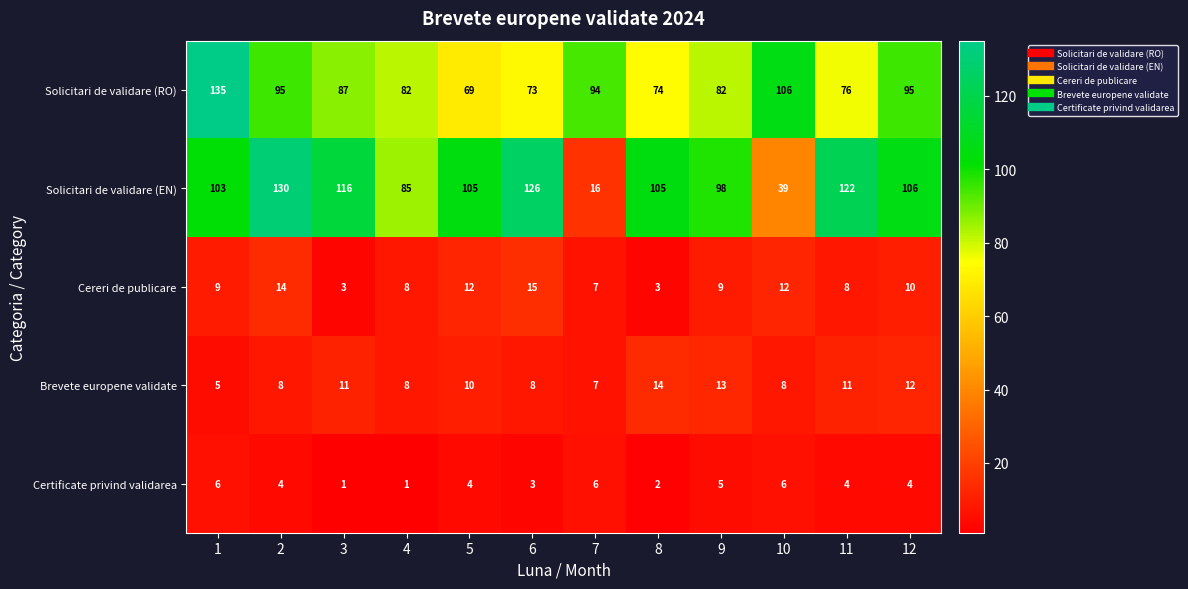

At 9, list the series in order from smallest to largest.

Certificate privind validarea, Cereri de publicare, Brevete europene validate, Solicitari de validare (RO), Solicitari de validare (EN)